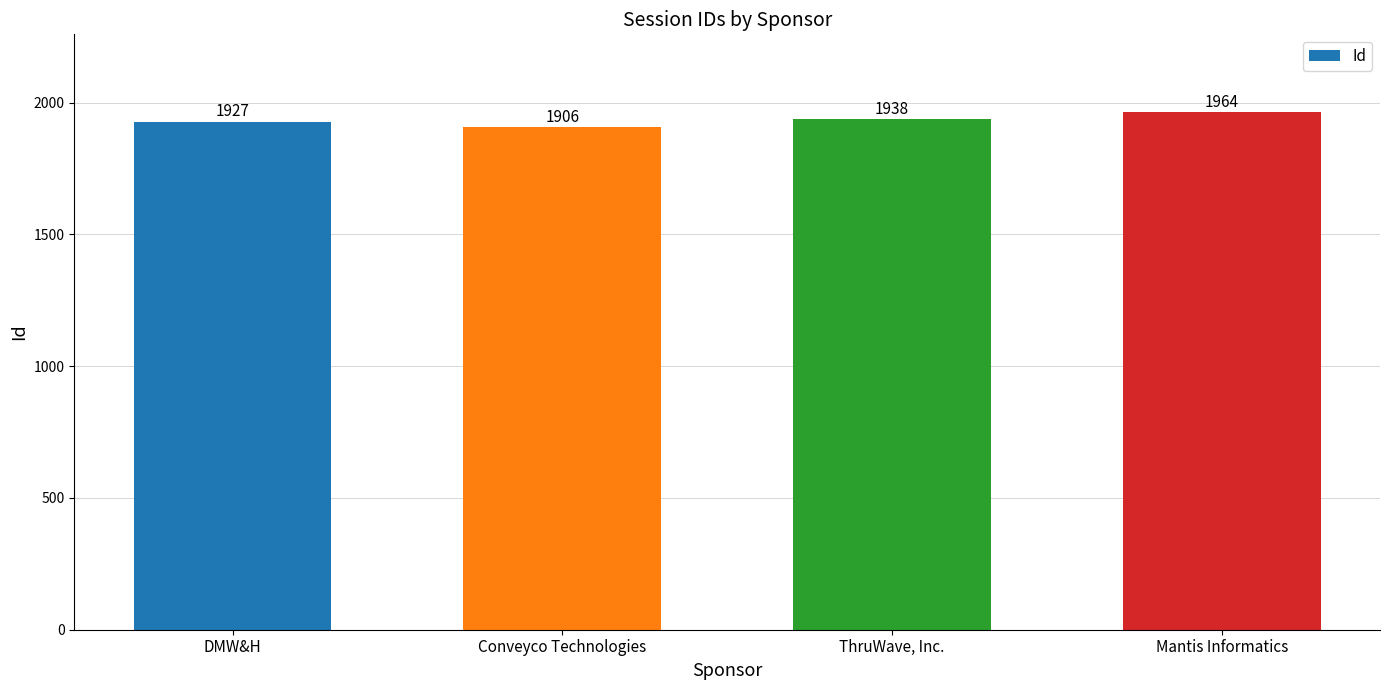

What is the greatest value displayed?

1964